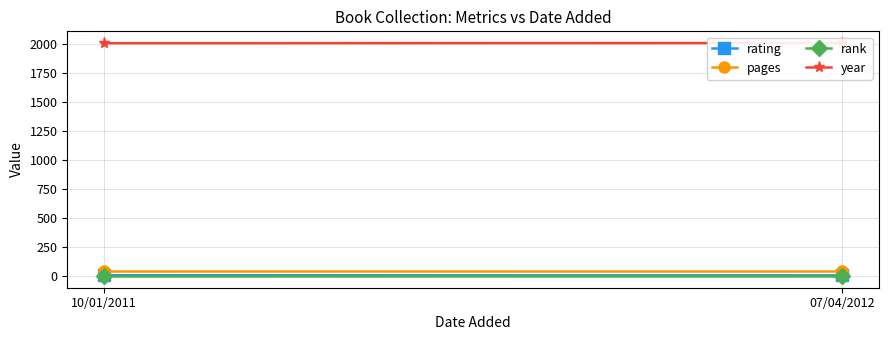

The value of year at 10/01/2011 is 2799. True or false?

False